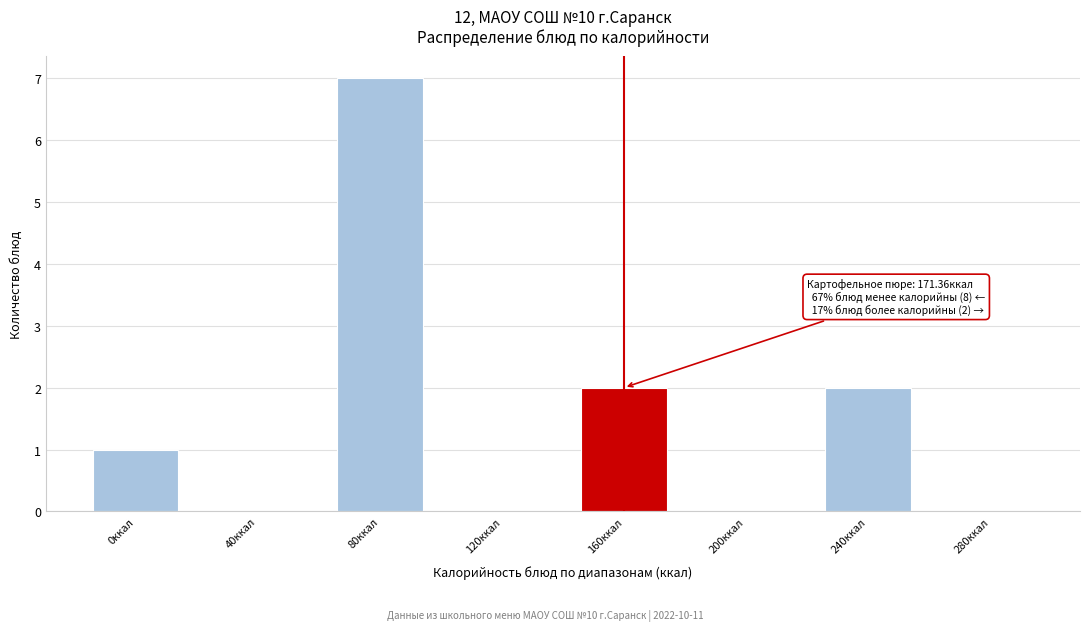

Reading left to right, extract all data points from this chart.

0ккал=1	40ккал=0	80ккал=7	120ккал=0	160ккал=2	200ккал=0	240ккал=2	280ккал=0